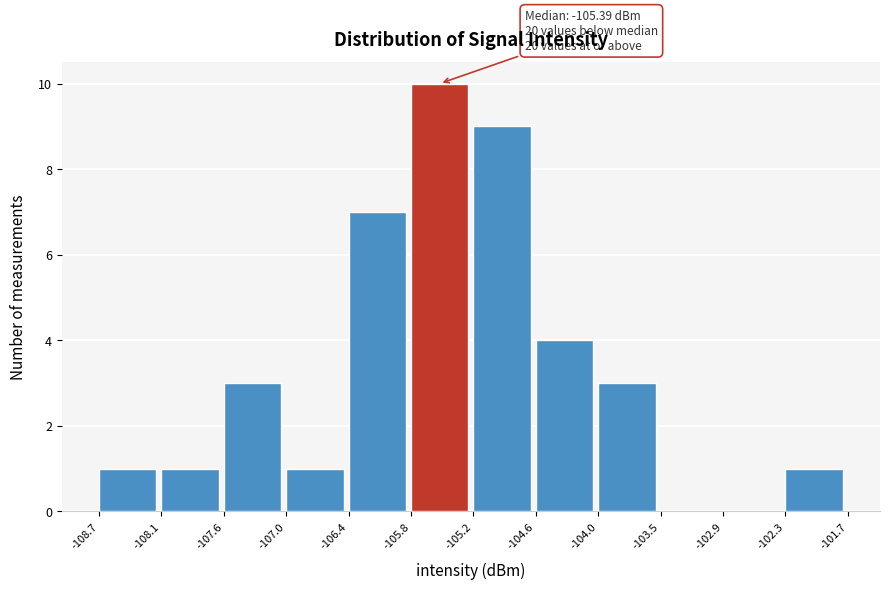

Over which range of the x-axis is the bar tallest?

-105.8 to -105.2